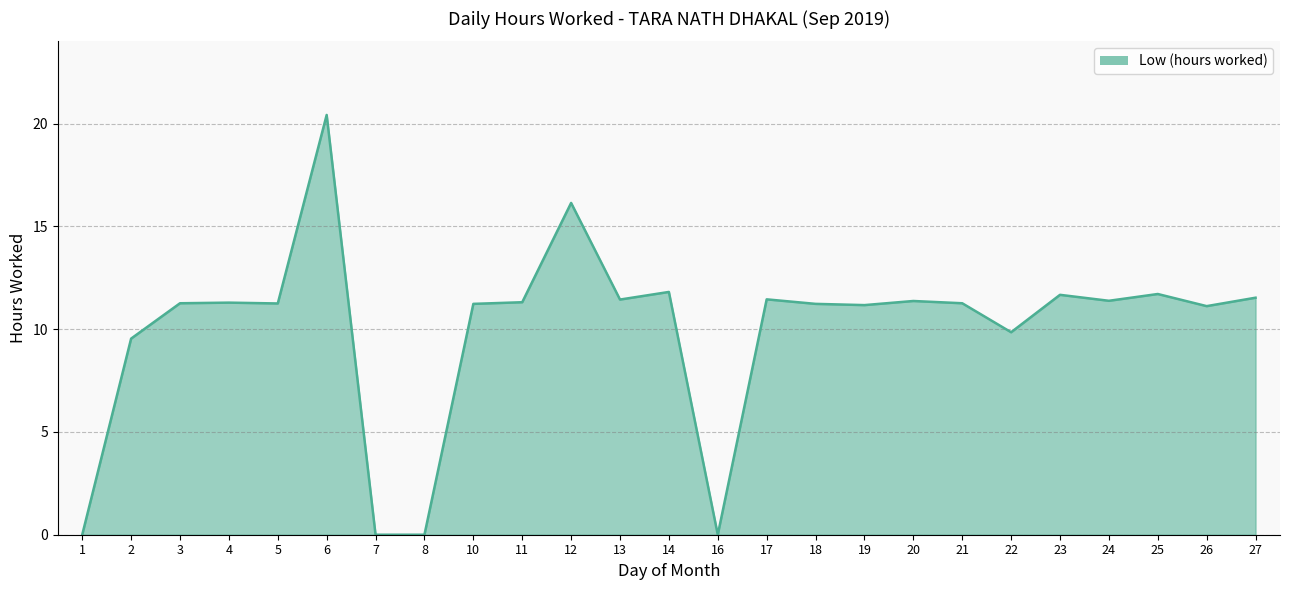

How many lines are shown in the chart?

1